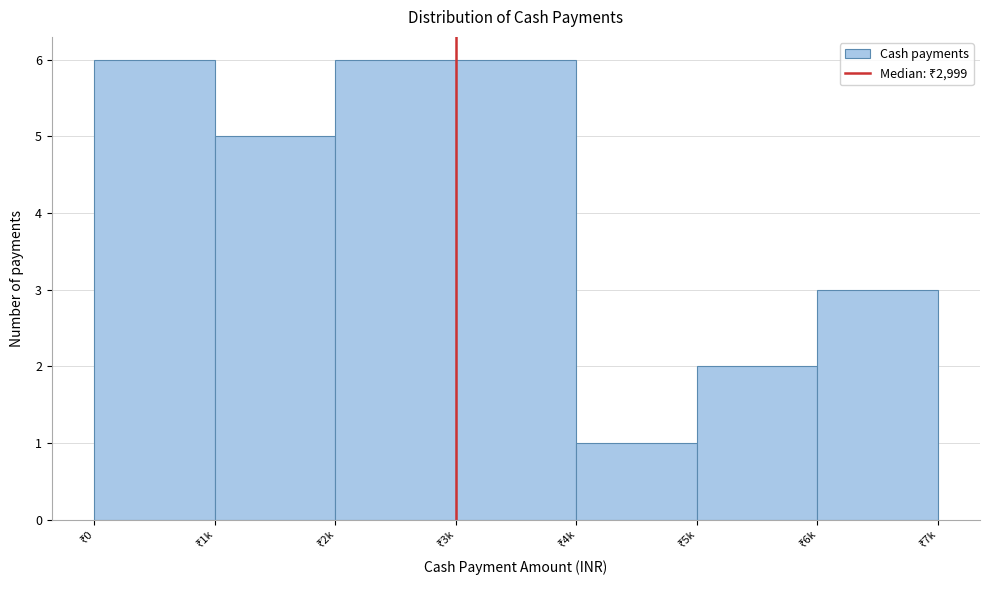

Reading right to left, transcribe all the data shown in this chart.

3	2	1	6	6	5	6